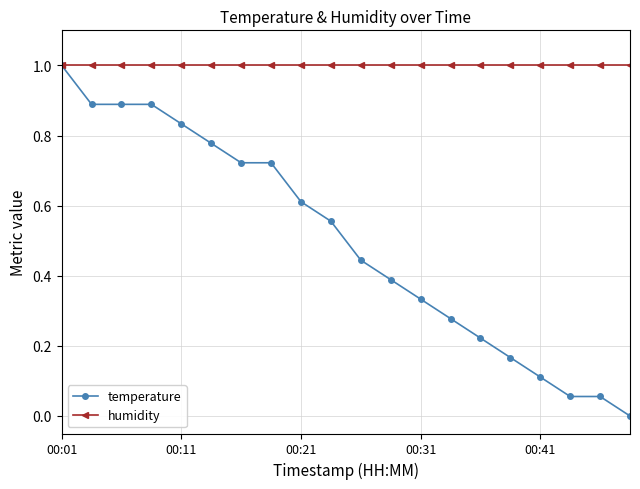

List the series in order of their overall mean, lowest first.

temperature, humidity